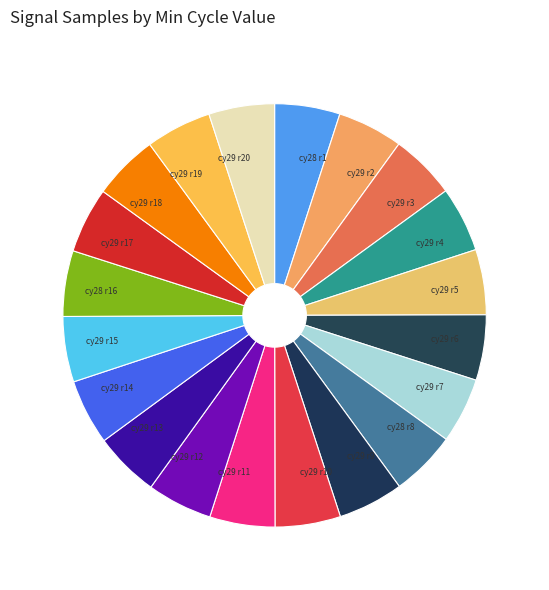

How many slices are in this pie chart?

20